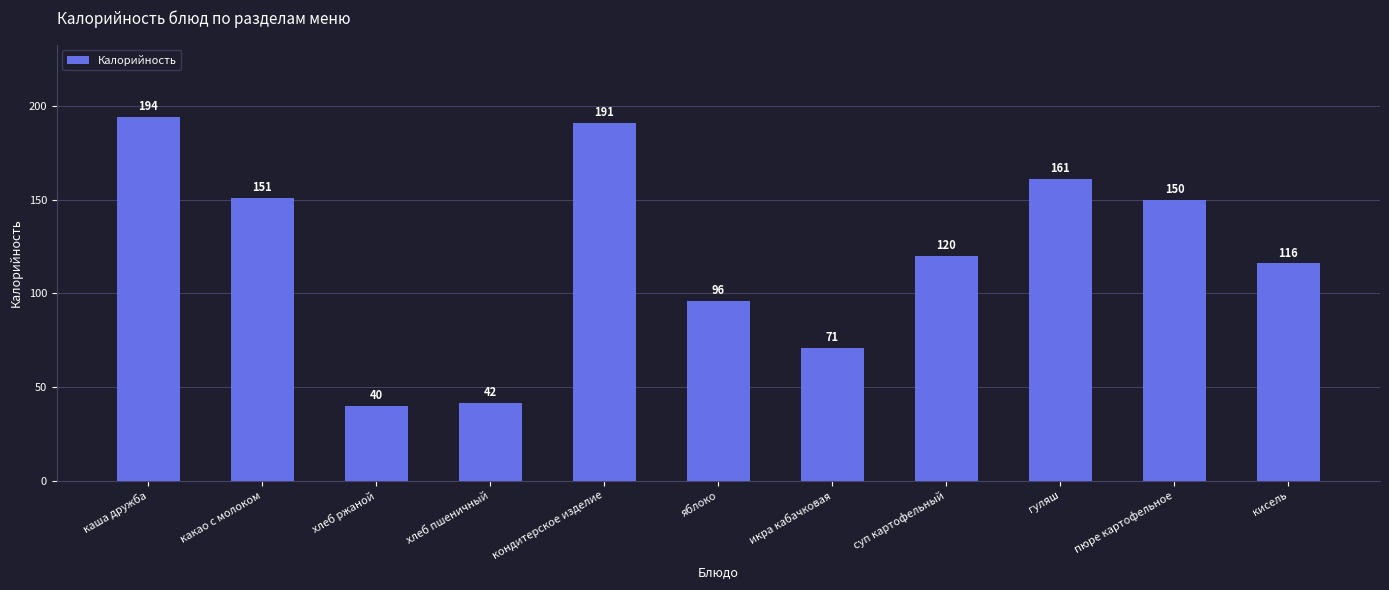

How many data points are less than 120?

5